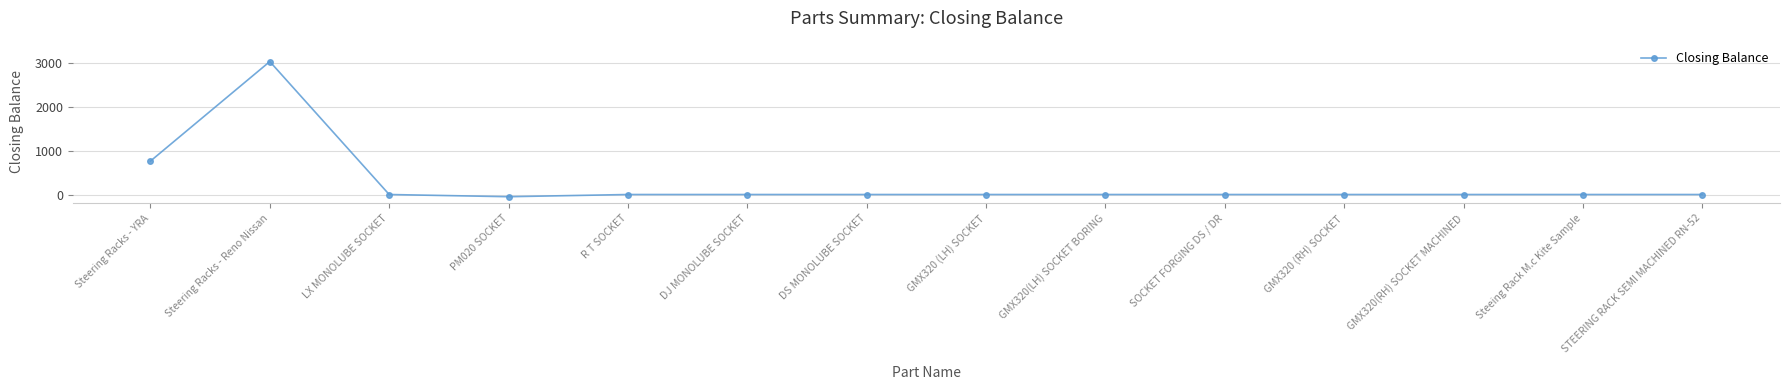

At which category does the data reach its first local peak?

Steering Racks - Reno Nissan